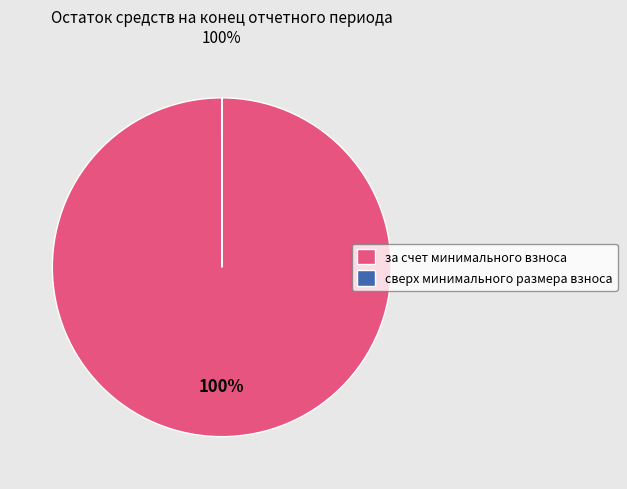

To the nearest percent, what is the difference between the largest and smallest slice percentages?

100%